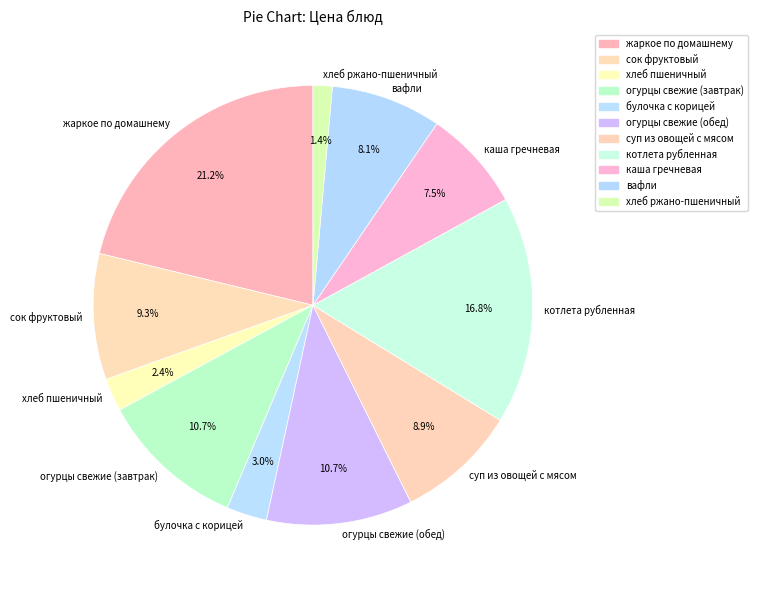

To the nearest percent, what is the combined percentage of огурцы свежие (обед) and суп из овощей с мясом?

20%